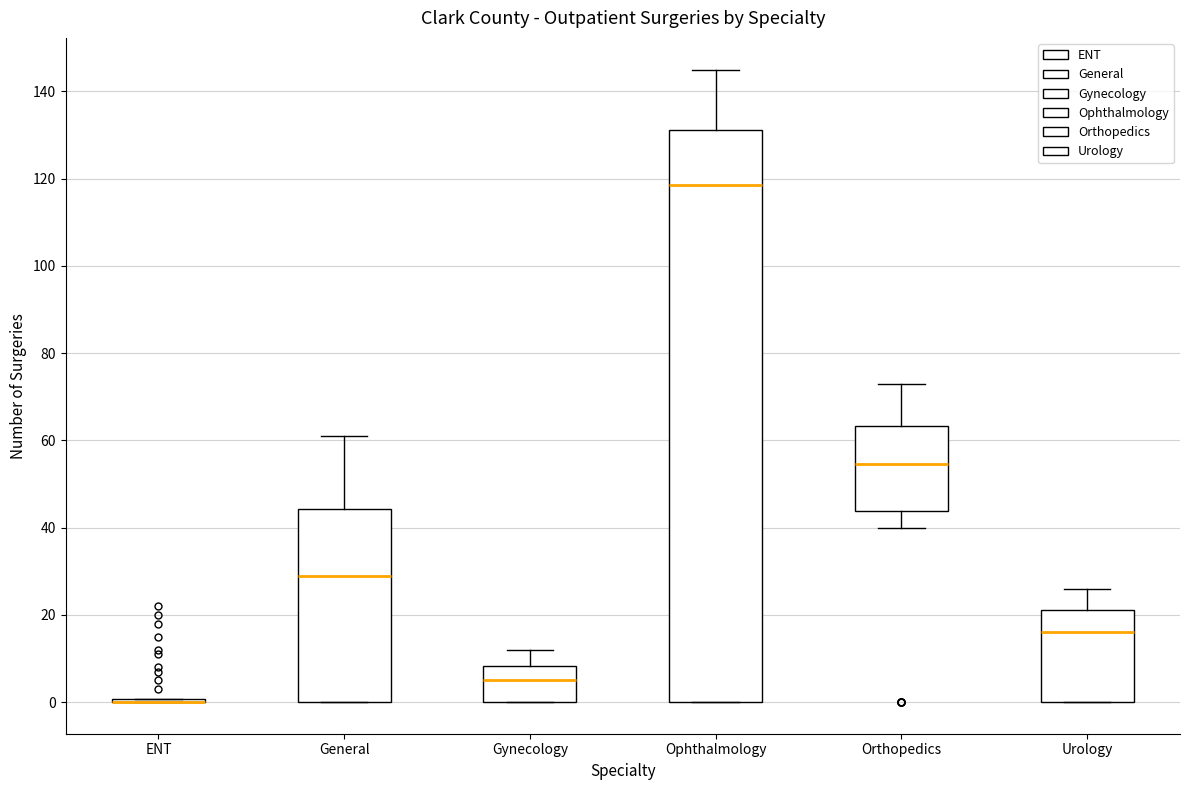

Which box is the tallest, from its lower edge to its upper edge?

Ophthalmology